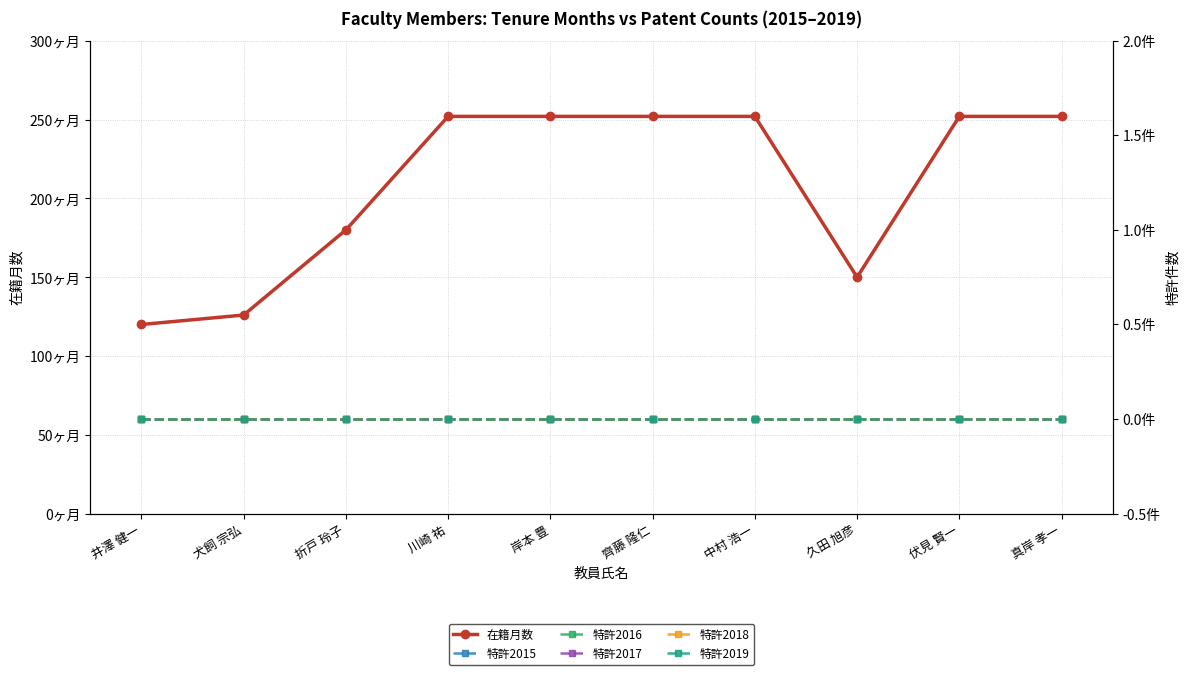

Which series has the largest range (max minus min)?

在籍月数